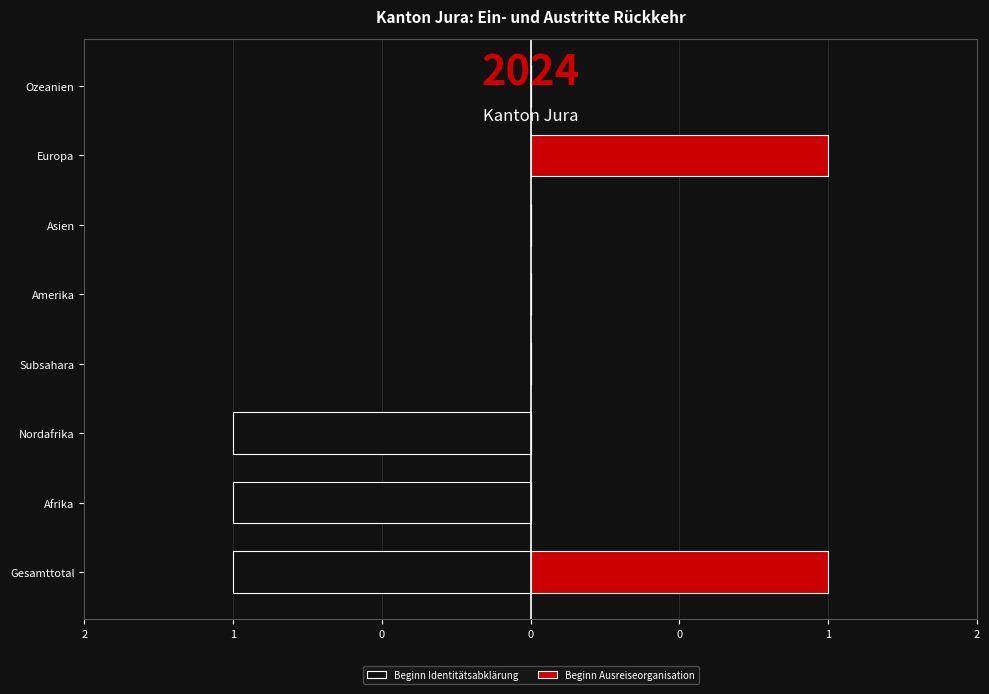

What is the value of the Beginn Ausreiseorganisation bar at the 1st from the left?

1